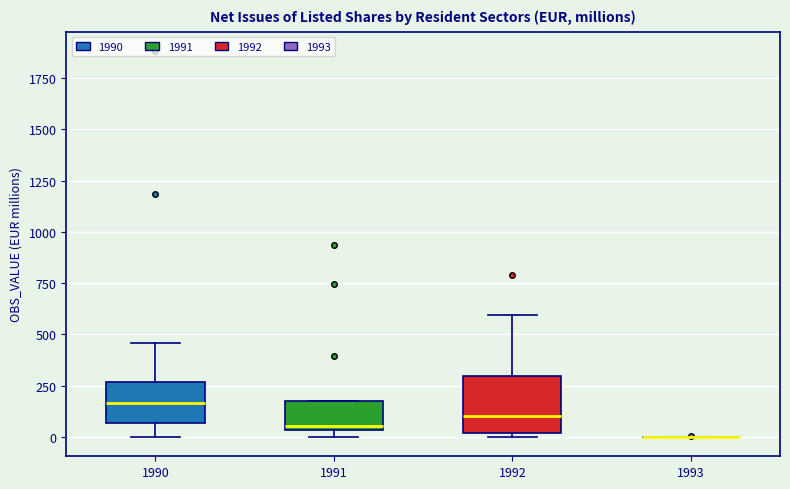

Comparing the boxes themselves (not the whiskers), which one is the tallest?

1992